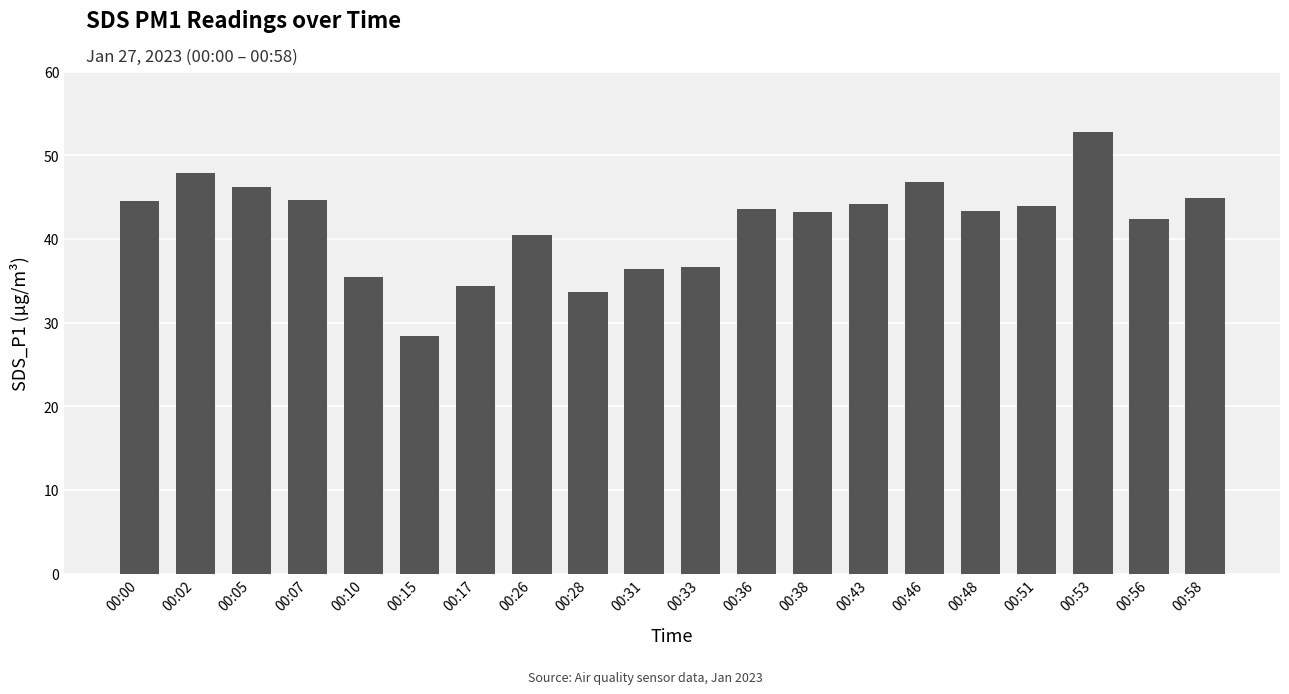

The chart shows a value of 47.9 at 00:02. True or false?

True